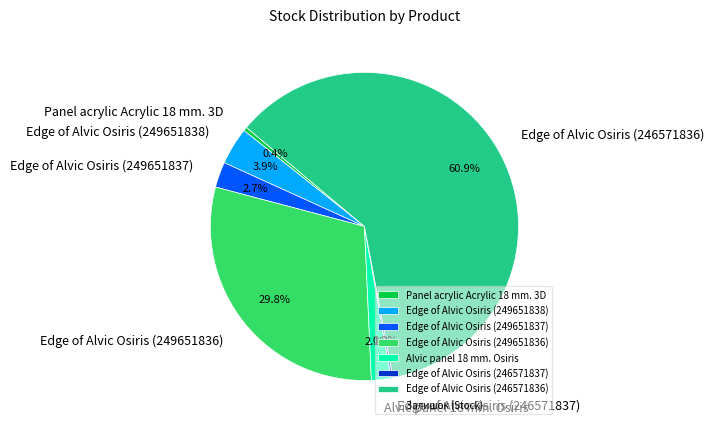

How much of the chart is everything except Edge of Alvic Osiris (249651837)?

97.3%